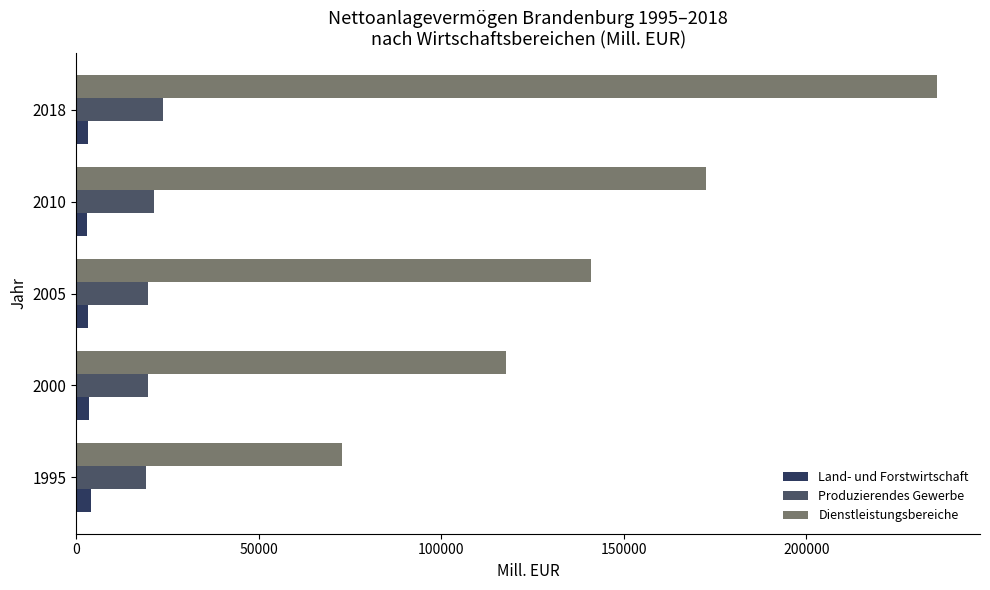

Which series has the largest total across all categories?

Dienstleistungsbereiche